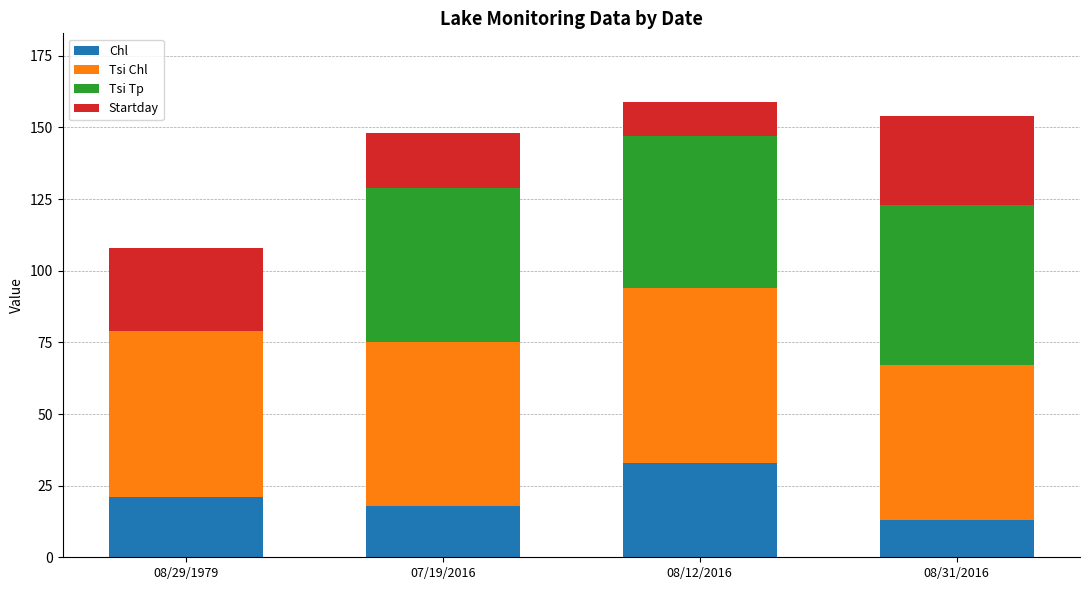

What is the total value across all series at 07/19/2016?

148